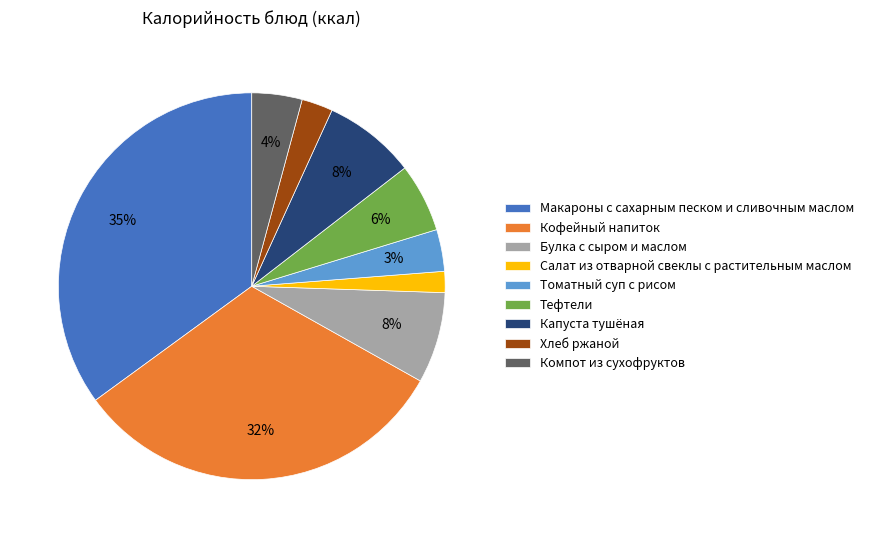

To the nearest percent, what percentage of the pie is Макароны с сахарным песком и сливочным маслом?

35%